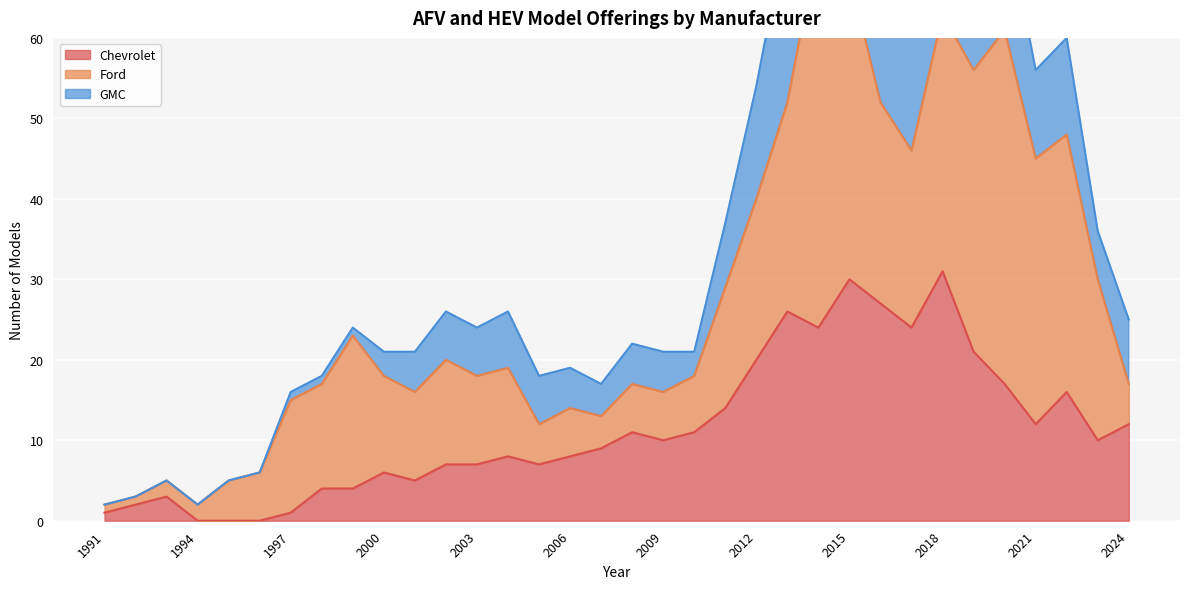

The value of Chevrolet at 2000 is 6. True or false?

True